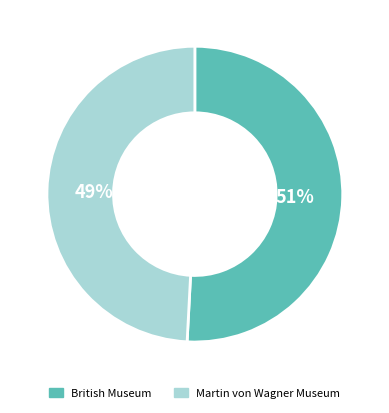

Do British Museum and Martin von Wagner Museum together represent more than half of the pie?

Yes